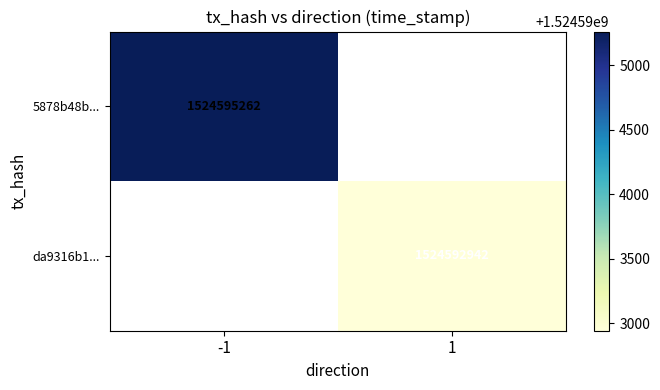

The value of da9316b1... at 1 is 638363421. True or false?

False